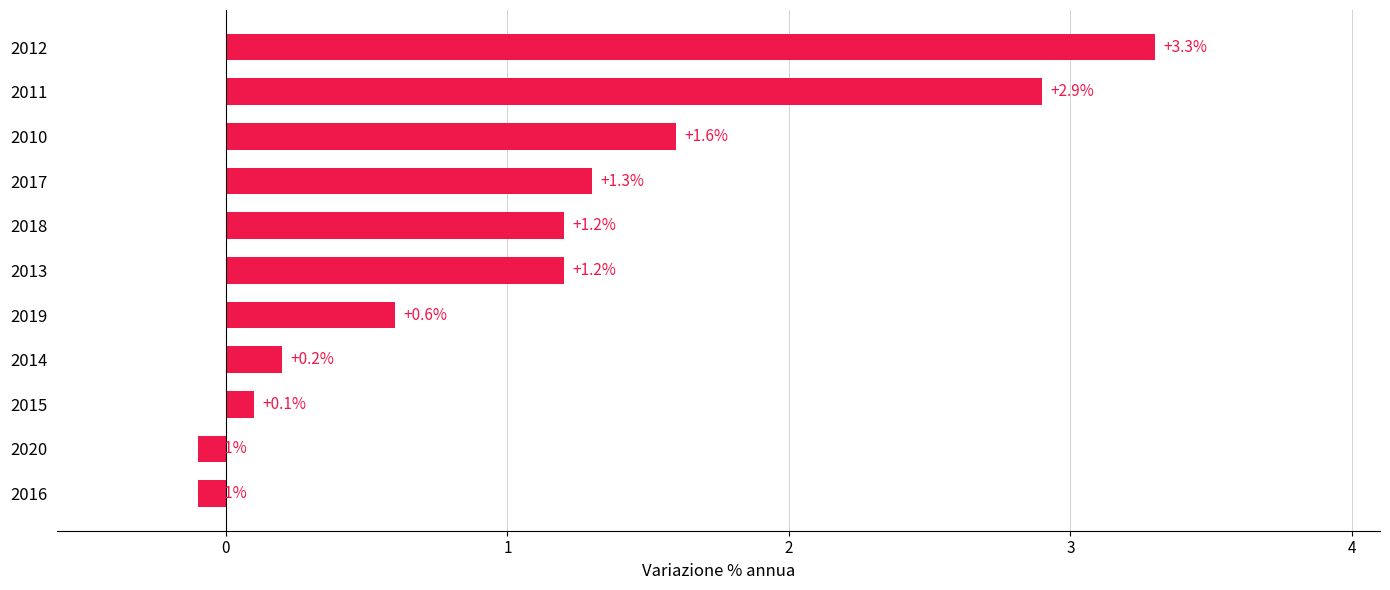

What is the change in value from 2015 to 2013?

+1.1